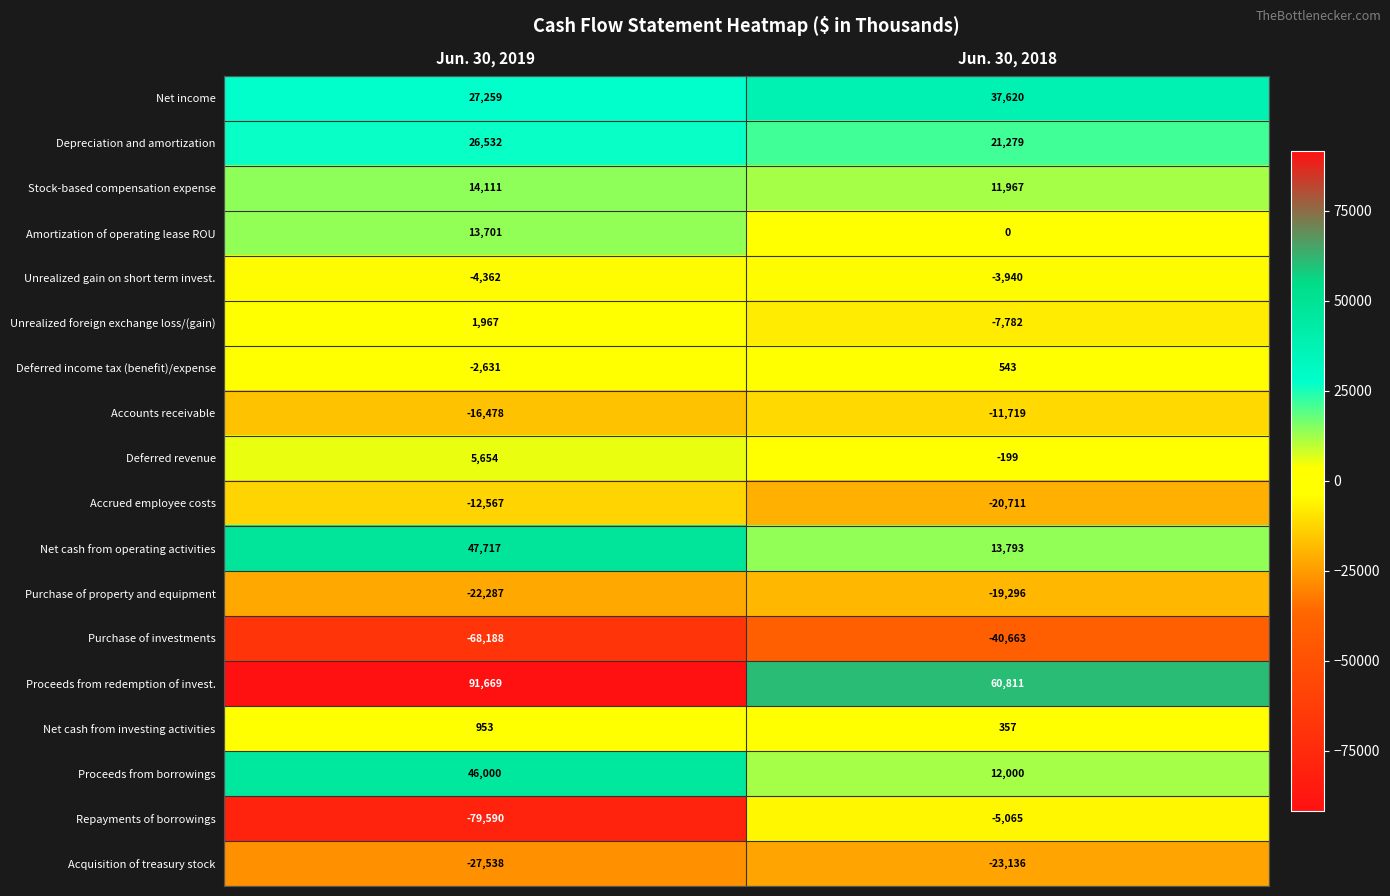

The Depreciation and amortization series shows 21279 at Jun. 30, 2018. True or false?

True